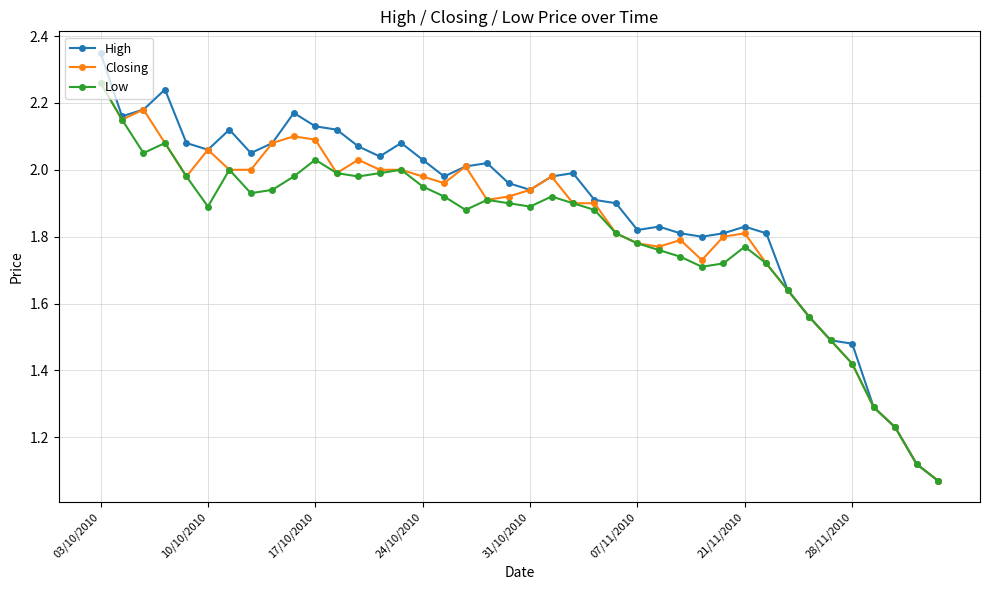

True or false: Closing has more than 1 interior local peaks.

True